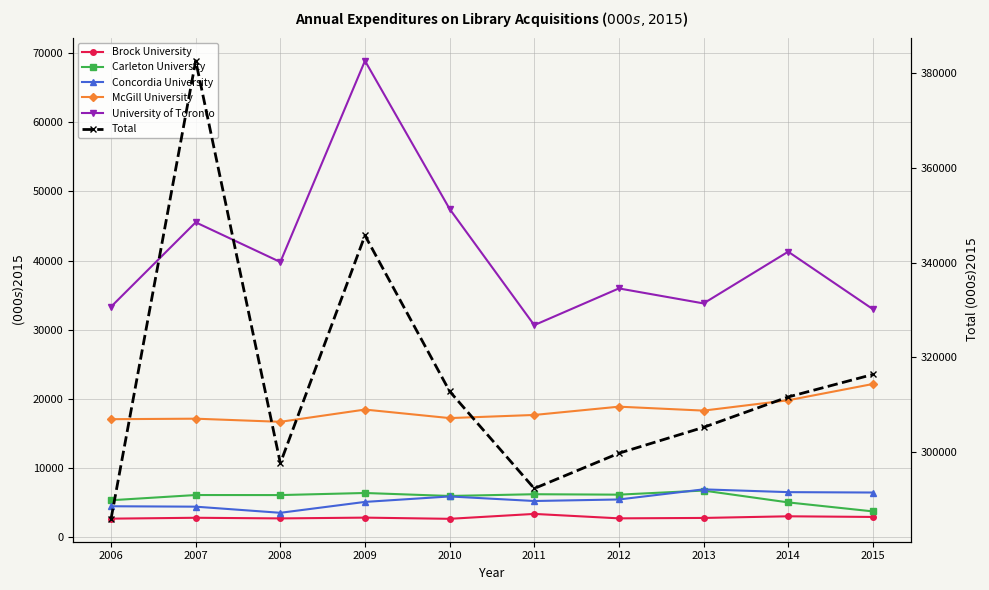

What is the approximate value of Total at 2015?

316403.0